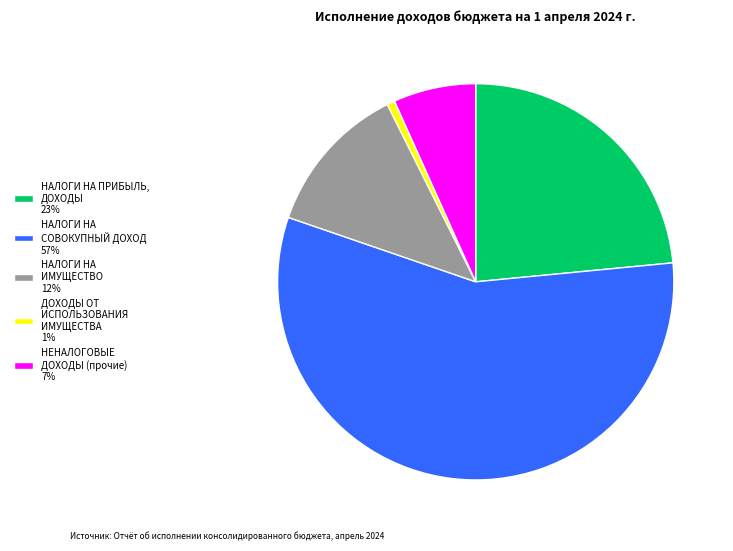

Is the sum of НАЛОГИ НА СОВОКУПНЫЙ ДОХОД 57% and НАЛОГИ НА ПРИБЫЛЬ, ДОХОДЫ 23% greater than half?

Yes